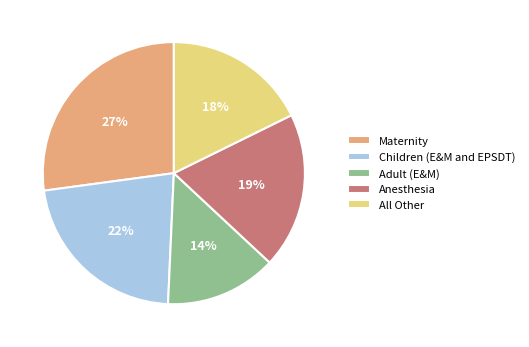

Is there any slice that represents more than half of the pie?

No